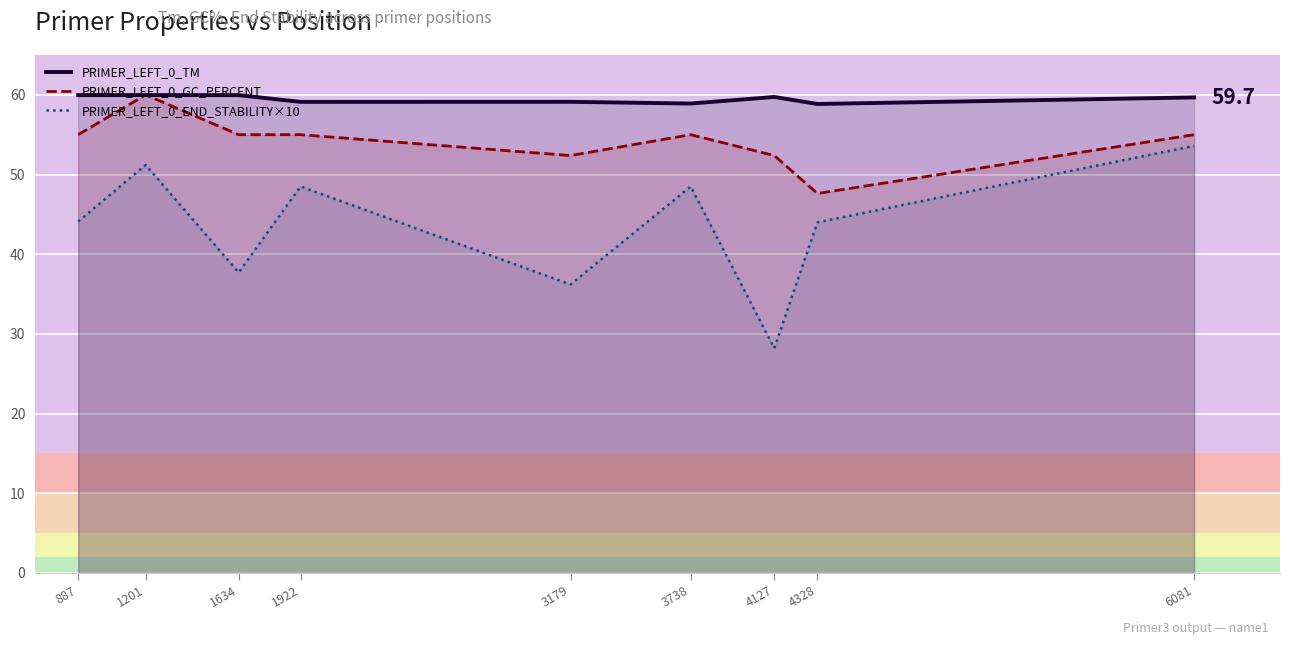

Does the chart display data point markers on the line(s)?

No